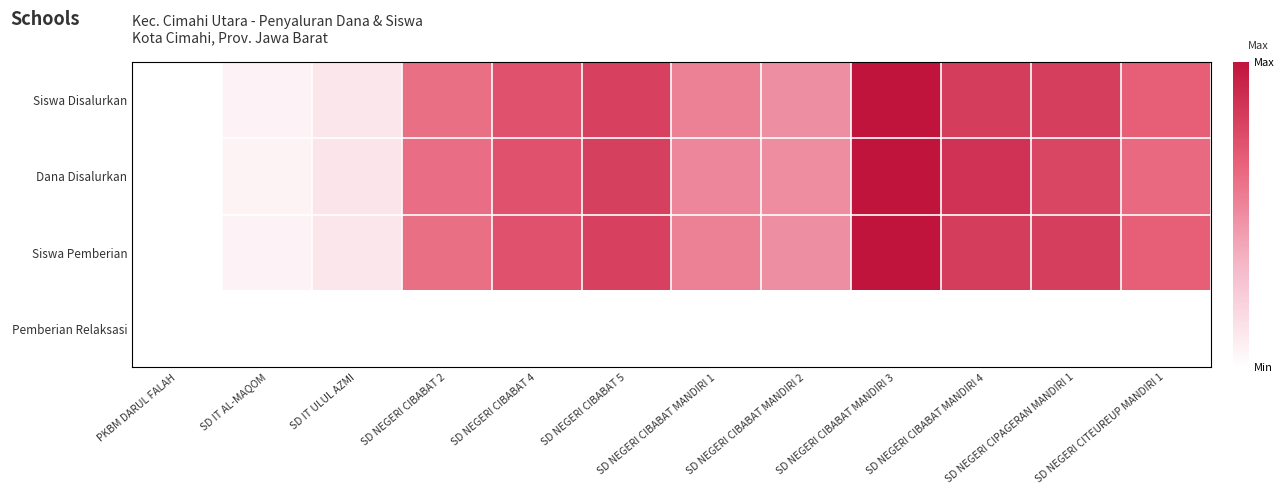

Reading left to right, list all the values displayed in this chart.

Siswa Disalurkan: PKBM DARUL FALAH=0.0	SD IT AL-MAQOM=0.1	SD IT ULUL AZMI=0.1	SD NEGERI CIBABAT 2=0.6	SD NEGERI CIBABAT 4=0.7	SD NEGERI CIBABAT 5=0.8	SD NEGERI CIBABAT MANDIRI 1=0.5	SD NEGERI CIBABAT MANDIRI 2=0.5	SD NEGERI CIBABAT MANDIRI 3=1.0	SD NEGERI CIBABAT MANDIRI 4=0.8	SD NEGERI CIPAGERAN MANDIRI 1=0.8	SD NEGERI CITEUREUP MANDIRI 1=0.7
Dana Disalurkan: PKBM DARUL FALAH=0.0	SD IT AL-MAQOM=0.1	SD IT ULUL AZMI=0.1	SD NEGERI CIBABAT 2=0.6	SD NEGERI CIBABAT 4=0.7	SD NEGERI CIBABAT 5=0.8	SD NEGERI CIBABAT MANDIRI 1=0.5	SD NEGERI CIBABAT MANDIRI 2=0.5	SD NEGERI CIBABAT MANDIRI 3=1.0	SD NEGERI CIBABAT MANDIRI 4=0.9	SD NEGERI CIPAGERAN MANDIRI 1=0.8	SD NEGERI CITEUREUP MANDIRI 1=0.6
Siswa Pemberian: PKBM DARUL FALAH=0.0	SD IT AL-MAQOM=0.1	SD IT ULUL AZMI=0.1	SD NEGERI CIBABAT 2=0.6	SD NEGERI CIBABAT 4=0.7	SD NEGERI CIBABAT 5=0.8	SD NEGERI CIBABAT MANDIRI 1=0.5	SD NEGERI CIBABAT MANDIRI 2=0.5	SD NEGERI CIBABAT MANDIRI 3=1.0	SD NEGERI CIBABAT MANDIRI 4=0.8	SD NEGERI CIPAGERAN MANDIRI 1=0.8	SD NEGERI CITEUREUP MANDIRI 1=0.7
Pemberian Relaksasi: PKBM DARUL FALAH=0.0	SD IT AL-MAQOM=0.0	SD IT ULUL AZMI=0.0	SD NEGERI CIBABAT 2=0.0	SD NEGERI CIBABAT 4=0.0	SD NEGERI CIBABAT 5=0.0	SD NEGERI CIBABAT MANDIRI 1=0.0	SD NEGERI CIBABAT MANDIRI 2=0.0	SD NEGERI CIBABAT MANDIRI 3=0.0	SD NEGERI CIBABAT MANDIRI 4=0.0	SD NEGERI CIPAGERAN MANDIRI 1=0.0	SD NEGERI CITEUREUP MANDIRI 1=0.0